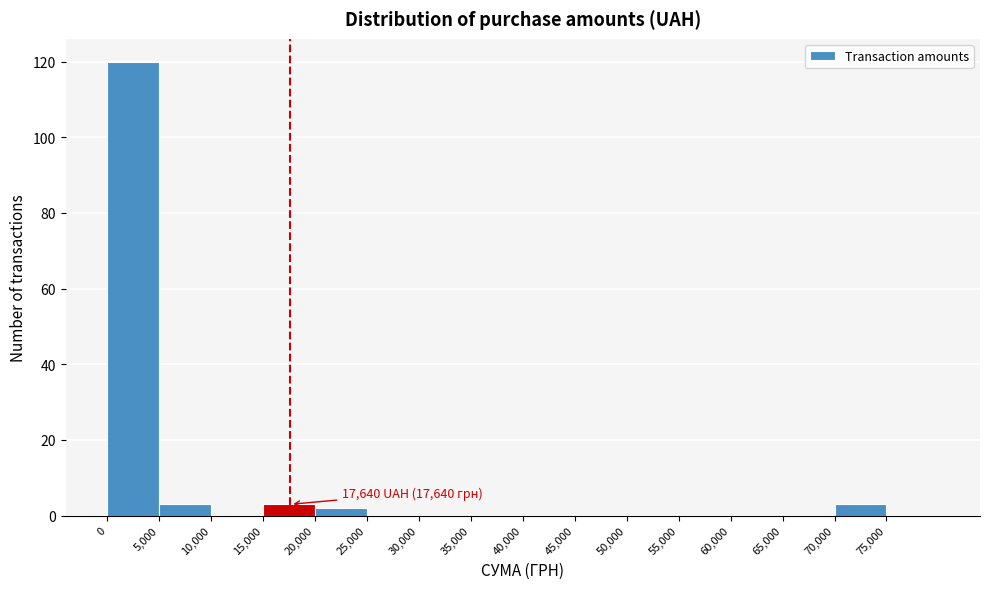

Over which range of the x-axis is the bar tallest?

0 to 5000